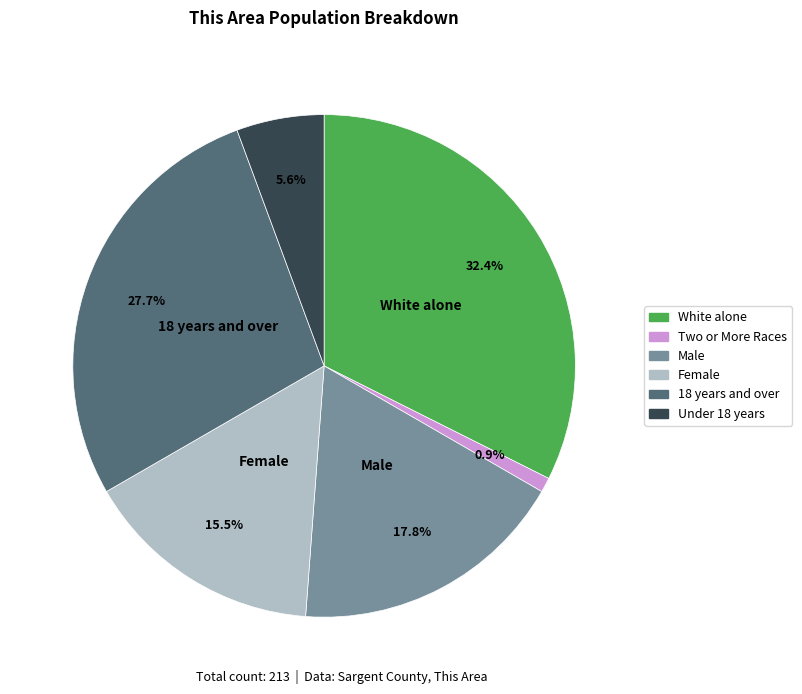

Is there any slice that represents more than half of the pie?

No